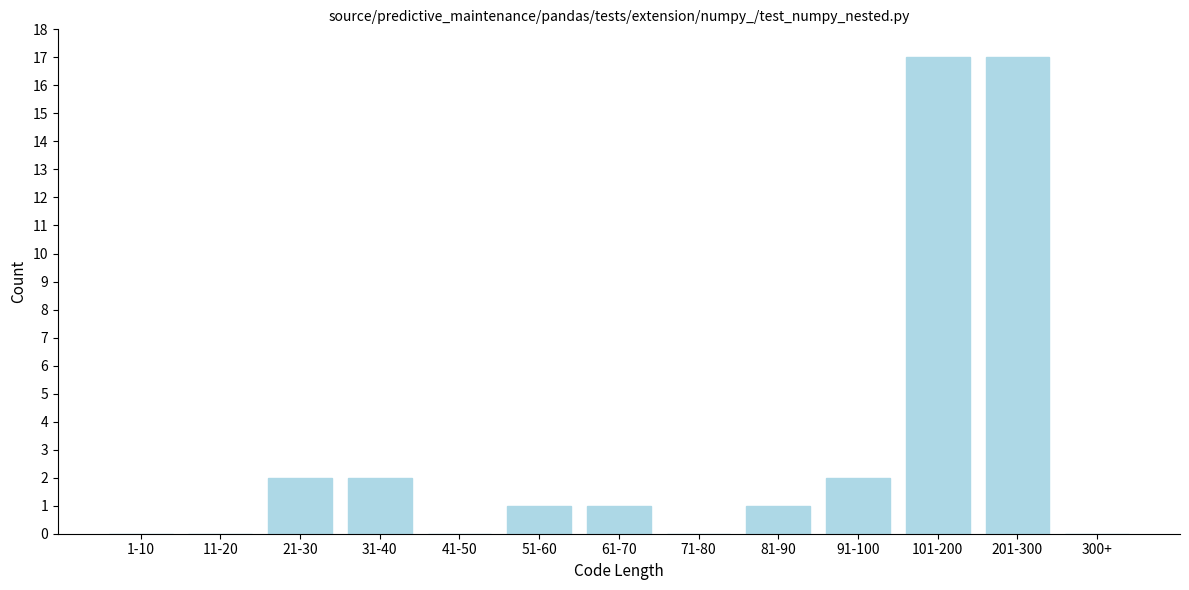

Reading right to left, what are all the values shown in this chart?

300+=0	201-300=17	101-200=17	91-100=2	81-90=1	71-80=0	61-70=1	51-60=1	41-50=0	31-40=2	21-30=2	11-20=0	1-10=0